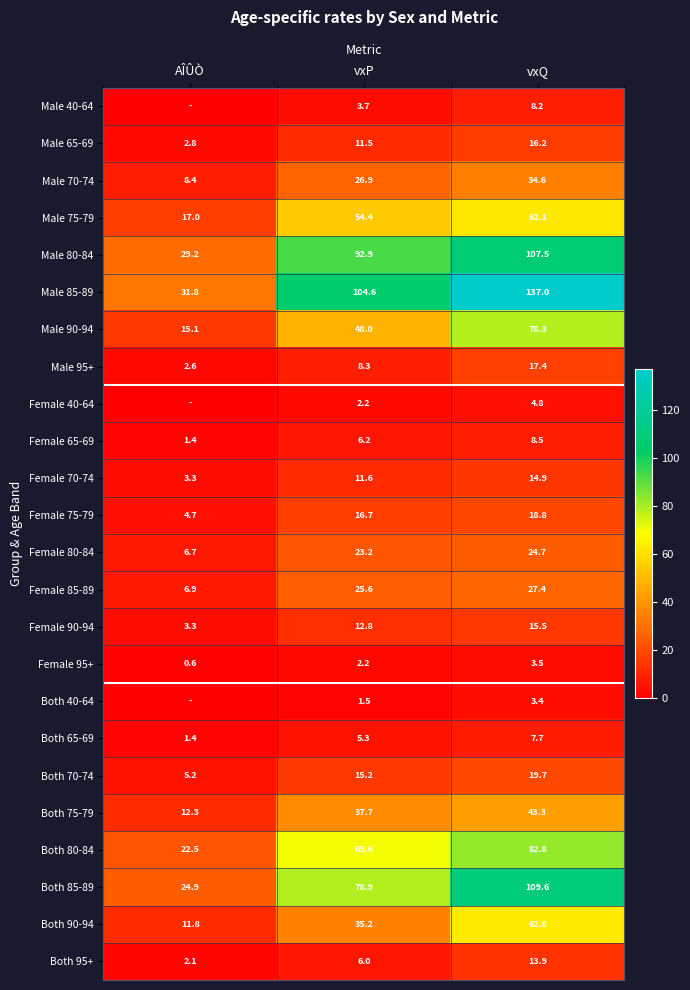

What is the average value of the Female 95+ series?

2.1